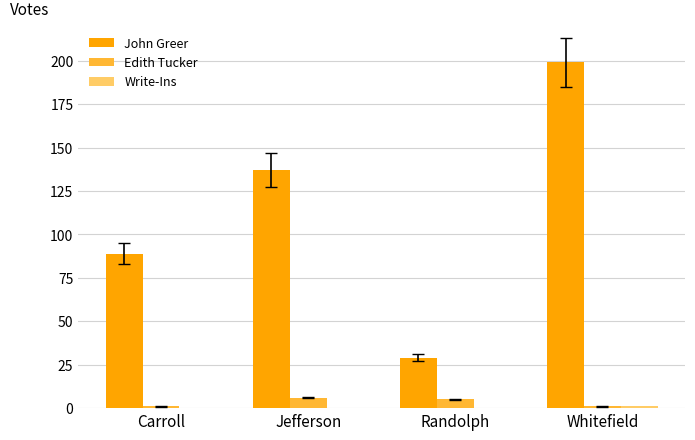

What is the spread (max minus min) of values at Whitefield?

198